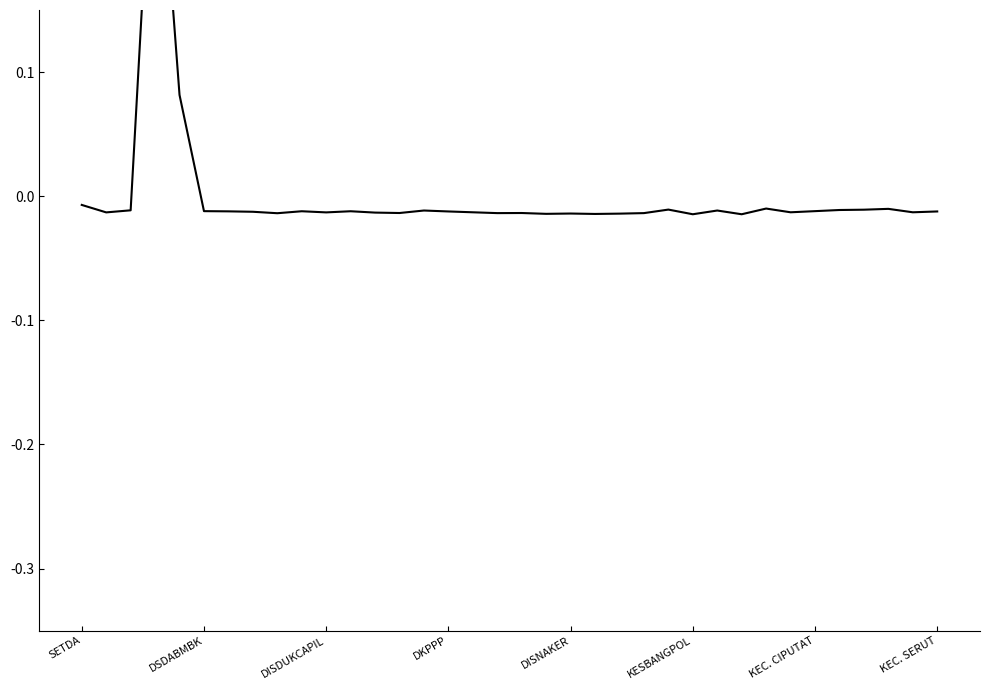

What is the difference between the maximum and minimum values?

0.4